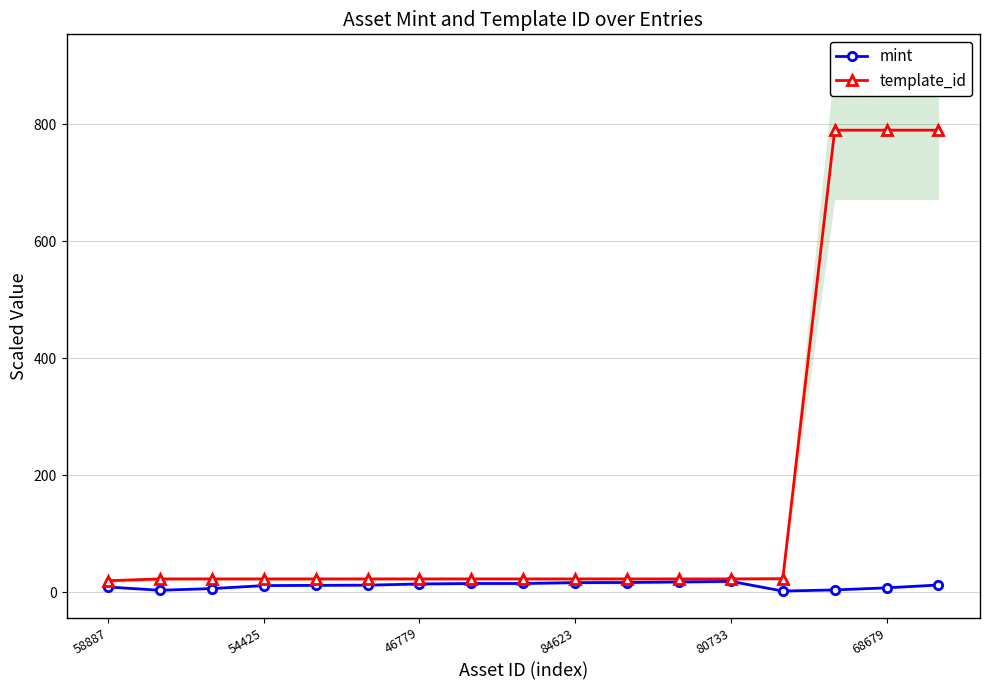

The template_id series shows 19.8 at 58887. True or false?

True